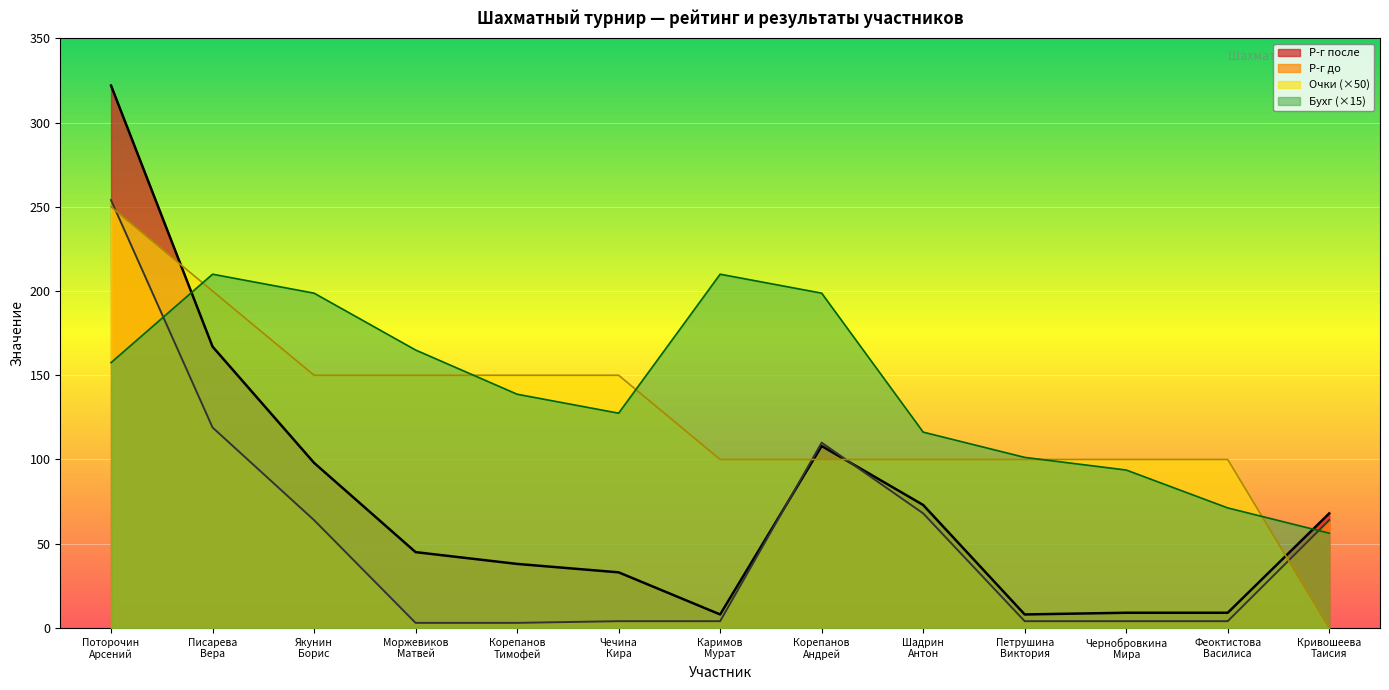

Between Якунин
Борис and Писарева
Вера, which is larger?

Писарева
Вера